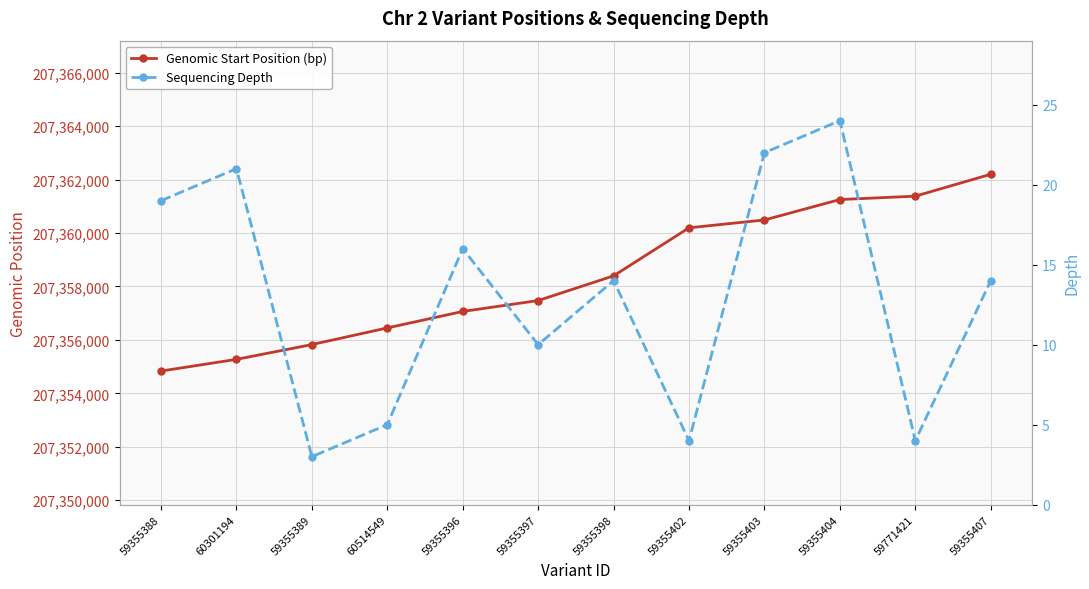

True or false: Genomic Start Position (bp) has more than 2 points higher than both neighbors.

False